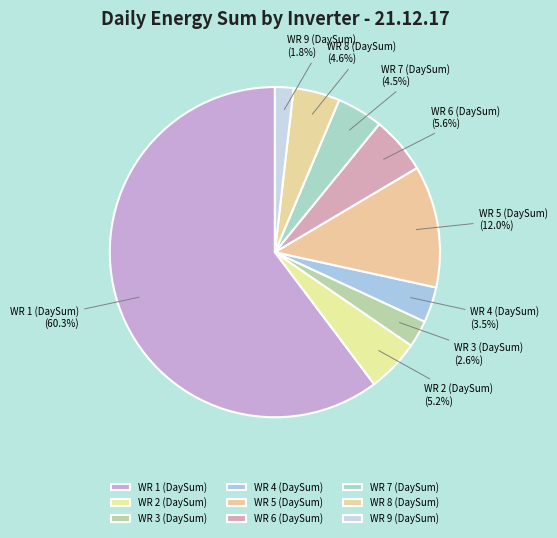

What percentage is the WR 1 (DaySum) slice, to the nearest percent?

60%